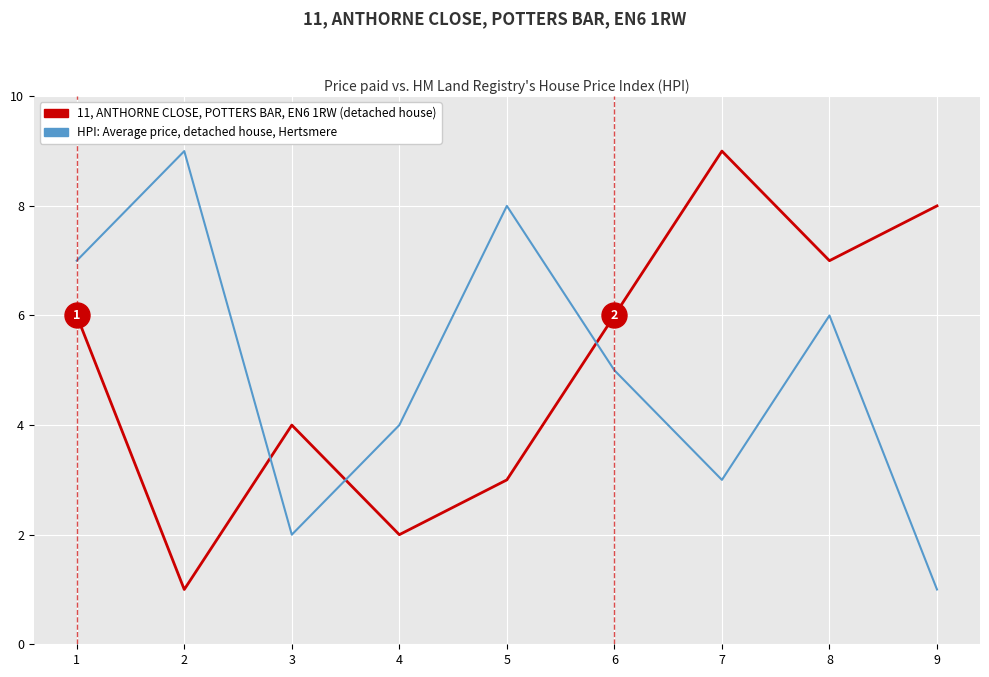

Reading right to left, extract all data points from this chart.

11, ANTHORNE CLOSE, POTTERS BAR, EN6 1RW (data series col_5): 8	7	9	6	3	2	4	1	6
HPI: Average price, detached house (col_2): 1	6	3	5	8	4	2	9	7